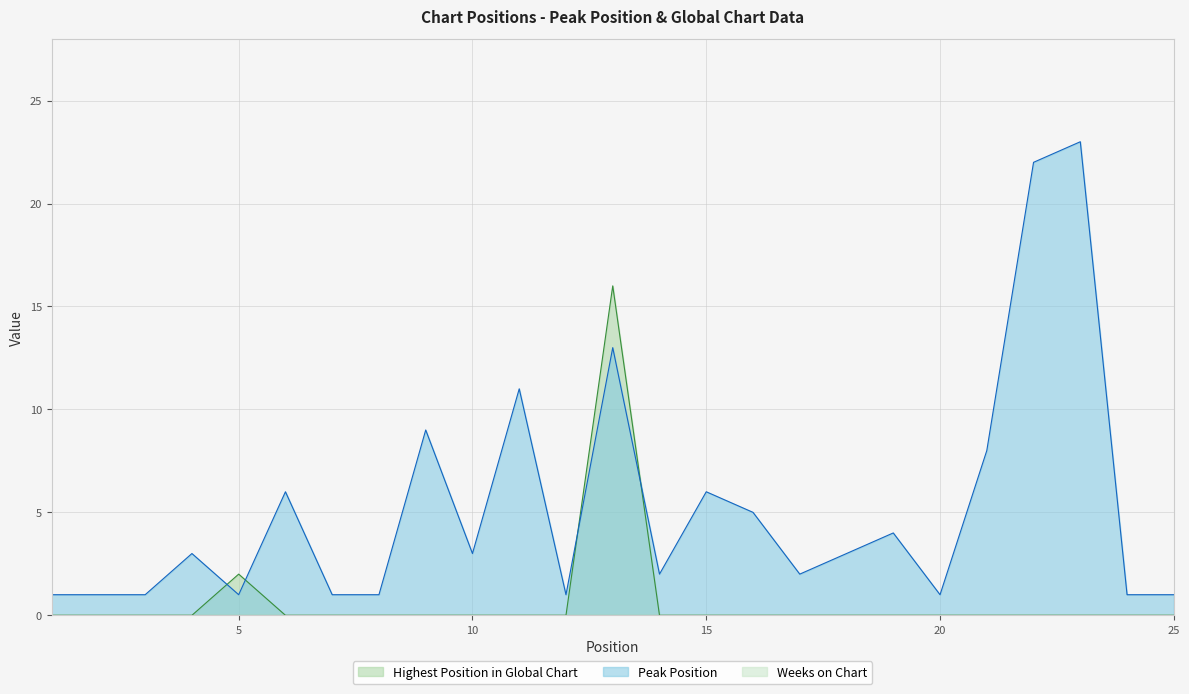

At which label is Highest Position in Global Chart closest to 8?

5